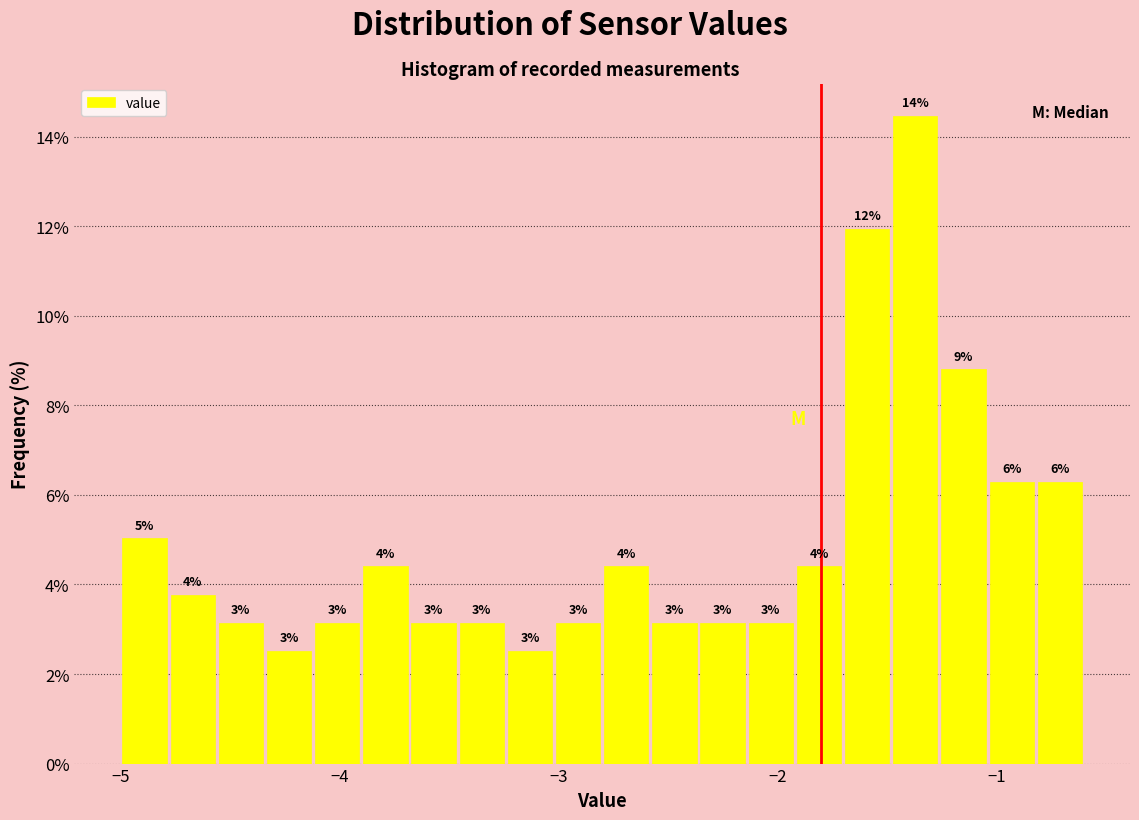

Around what value on the x-axis is the tallest bar? Give the approximate position of its centre, as read against the axis.

-1.4